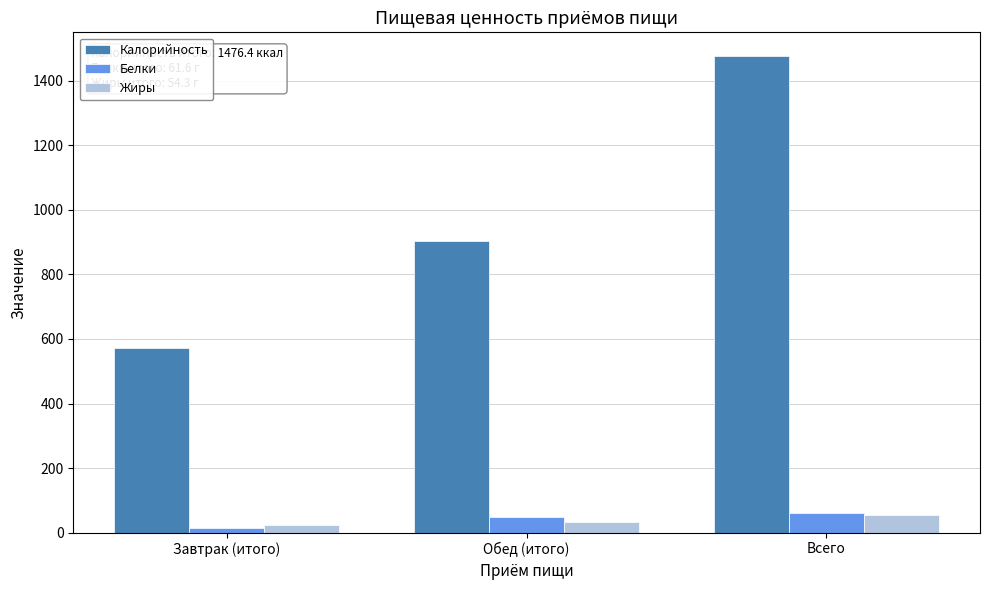

Reading left to right, what are all the values shown in this chart?

Калорийность: 571.7	904.7	1476.4
Белки: 13.9	47.7	61.6
Жиры: 22.4	31.9	54.3